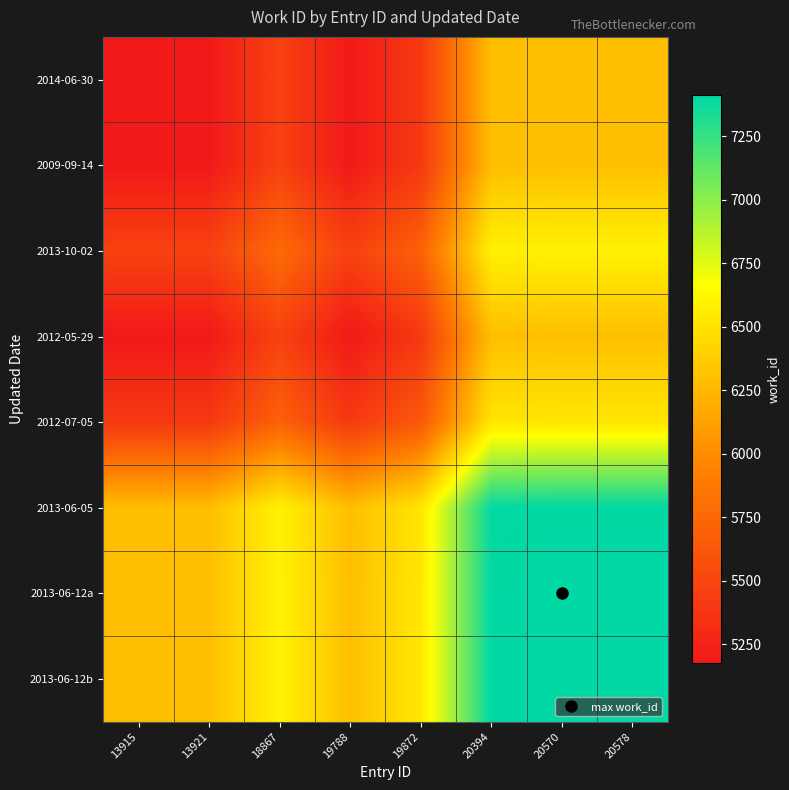

At 19788, list the series in order from largest to smallest.

2013-06-12a, 2013-06-12b, 2013-06-05, 2013-10-02, 2012-07-05, 2014-06-30, 2009-09-14, 2012-05-29